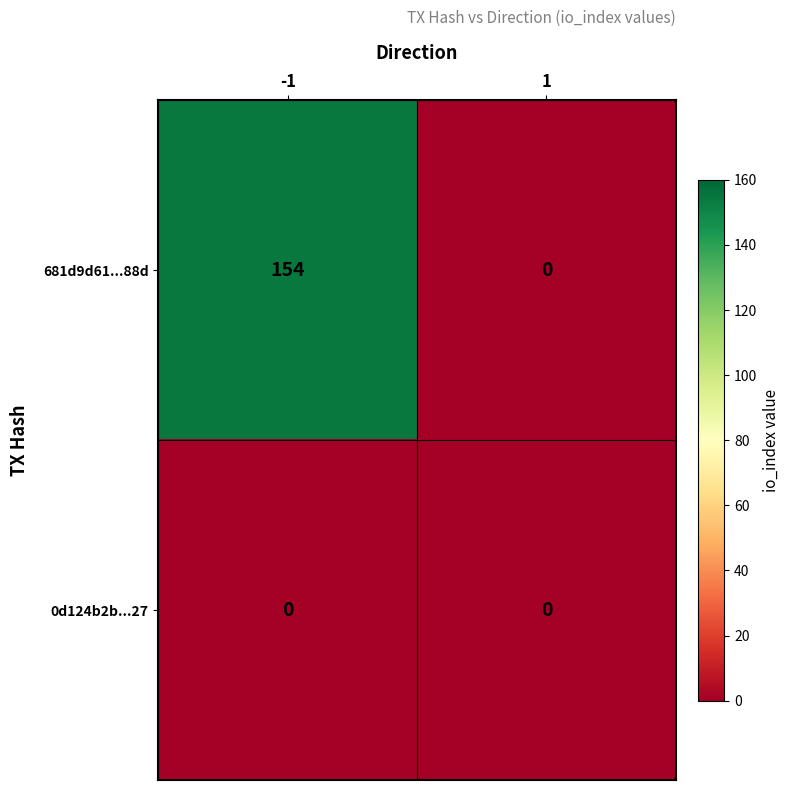

List the series in order of their peak value, lowest first.

0d124b2b...27, 681d9d61...88d